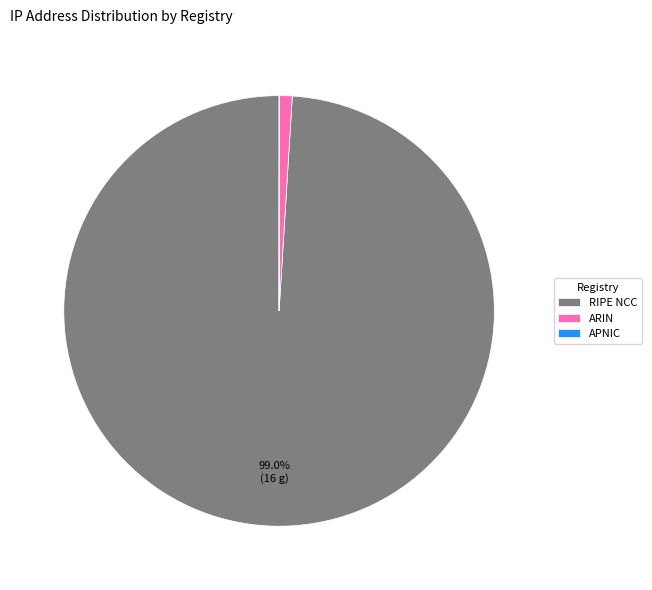

Which slice is the largest?

RIPE NCC